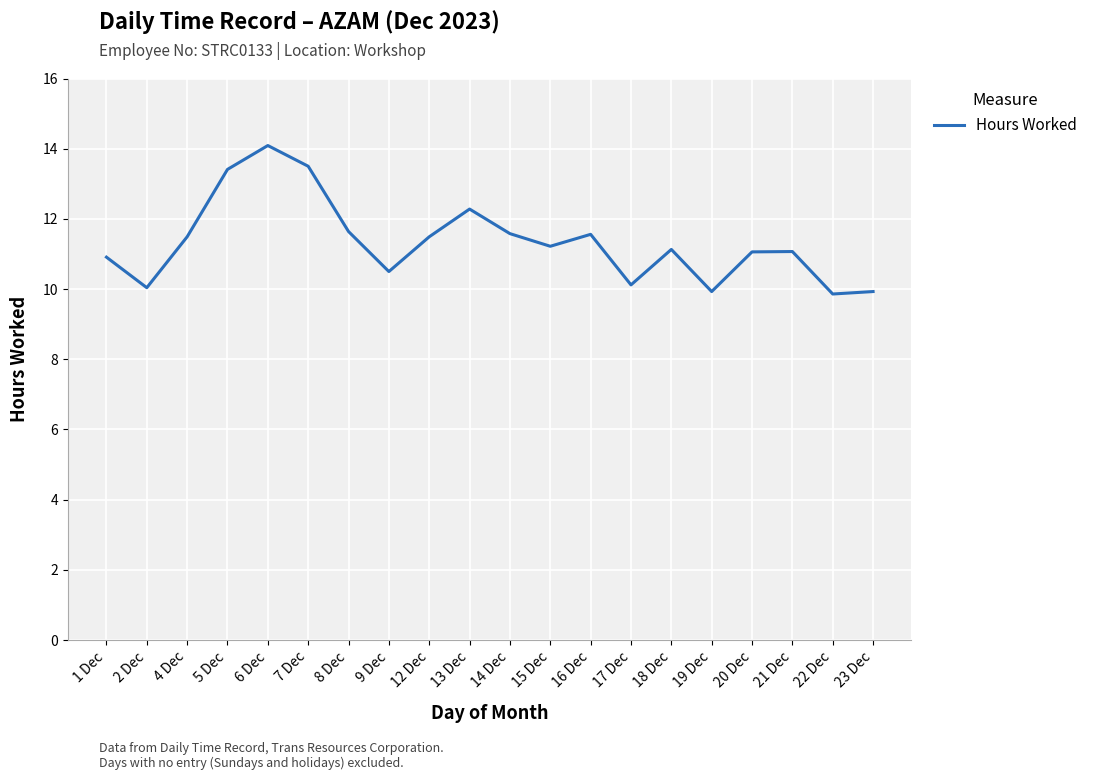

What is the greatest value displayed?

14.1